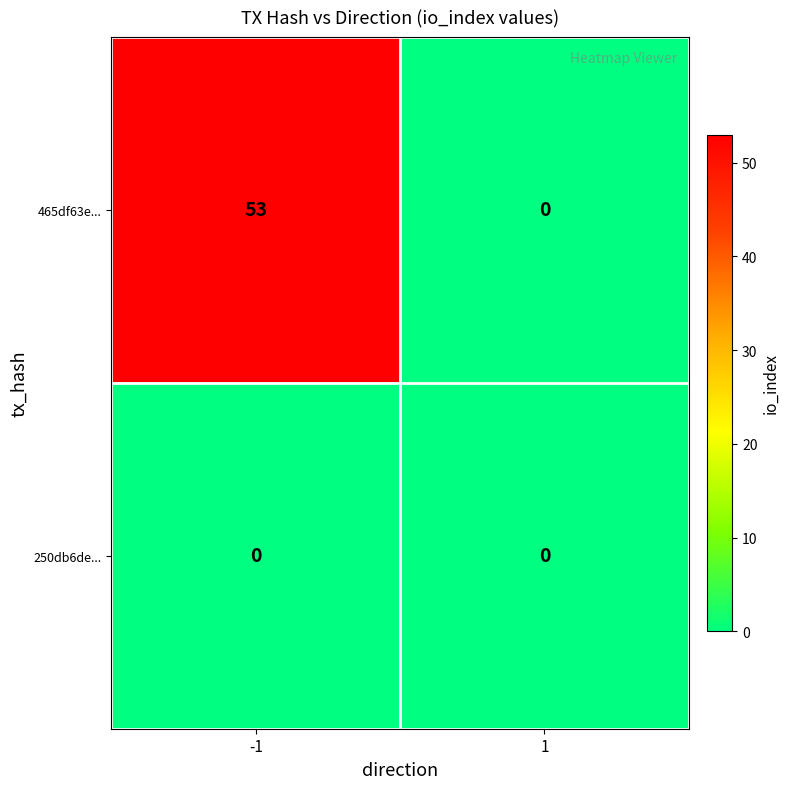

Rank the series at -1 from highest to lowest value.

465df63e..., 250db6de...